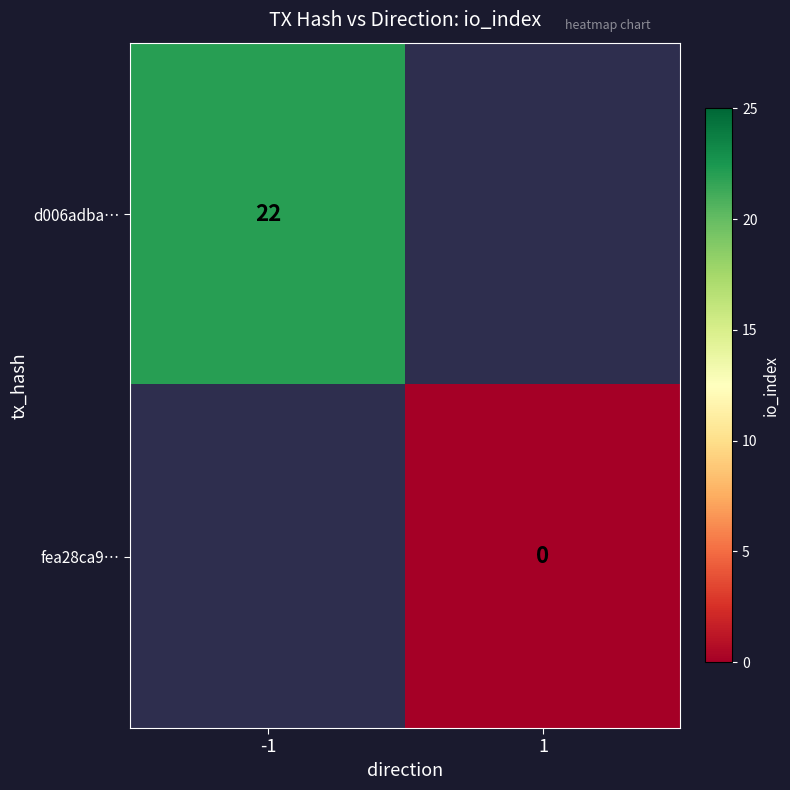

What is the maximum value shown in the chart?

22.0